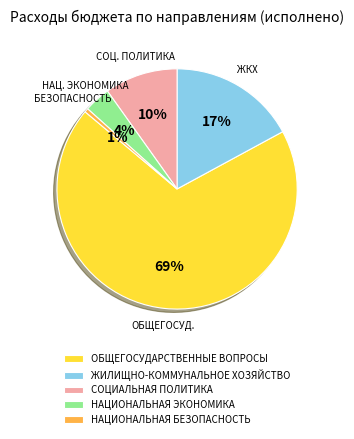

Do ЖИЛИЩНО-КОММУНАЛЬНОЕ ХОЗЯЙСТВО and СОЦИАЛЬНАЯ ПОЛИТИКА together represent more than half of the pie?

No